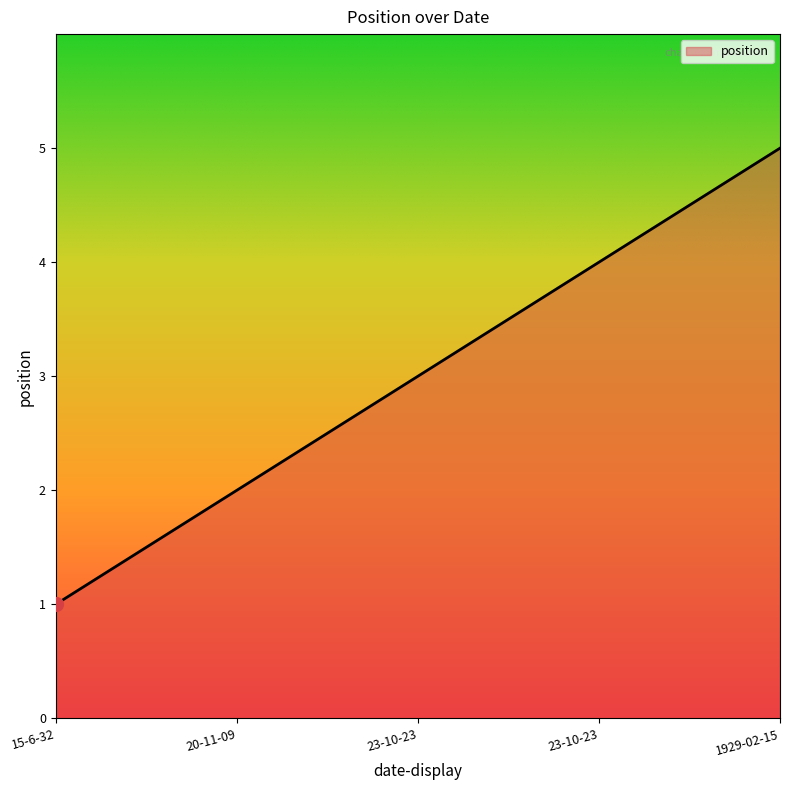

What is the label of the 3rd point from the left?

23-10-23